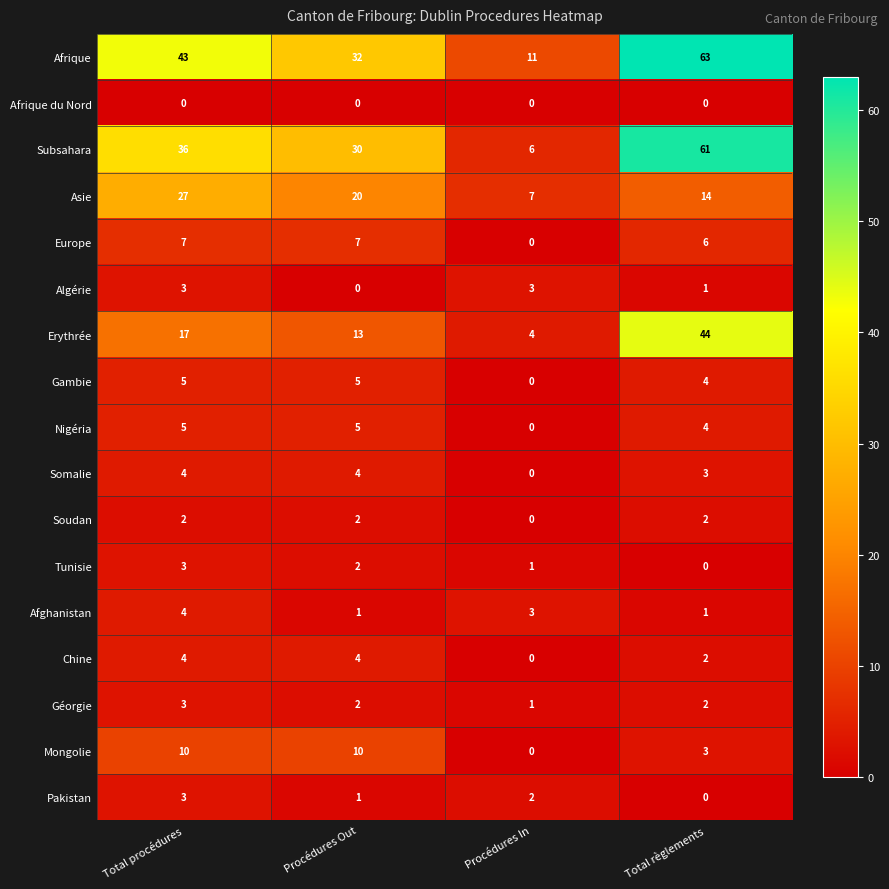

Count the Afghanistan values in the range 1 to 4.

4